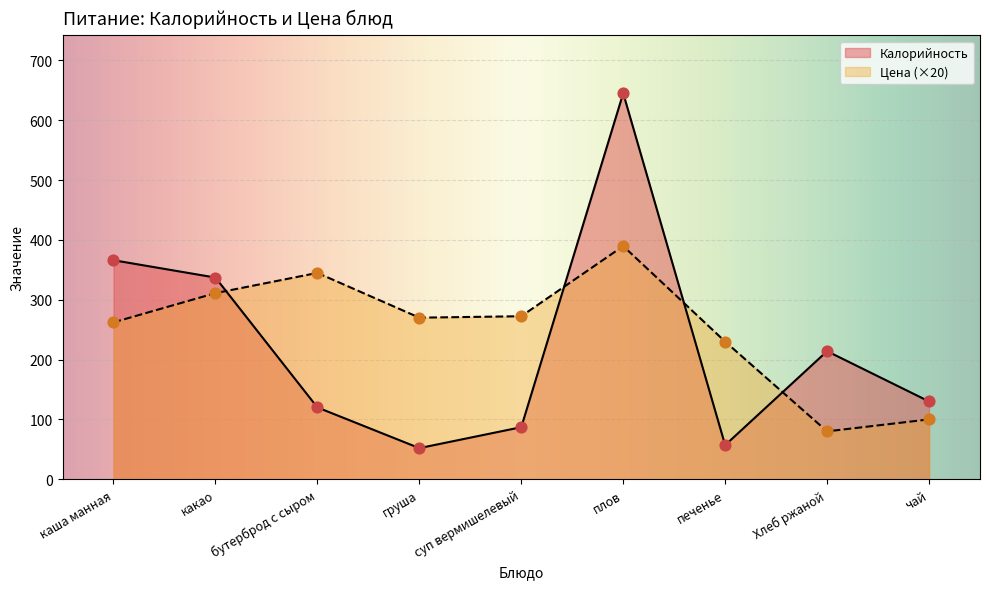

Which series has the widest spread of Y values?

Калорийность